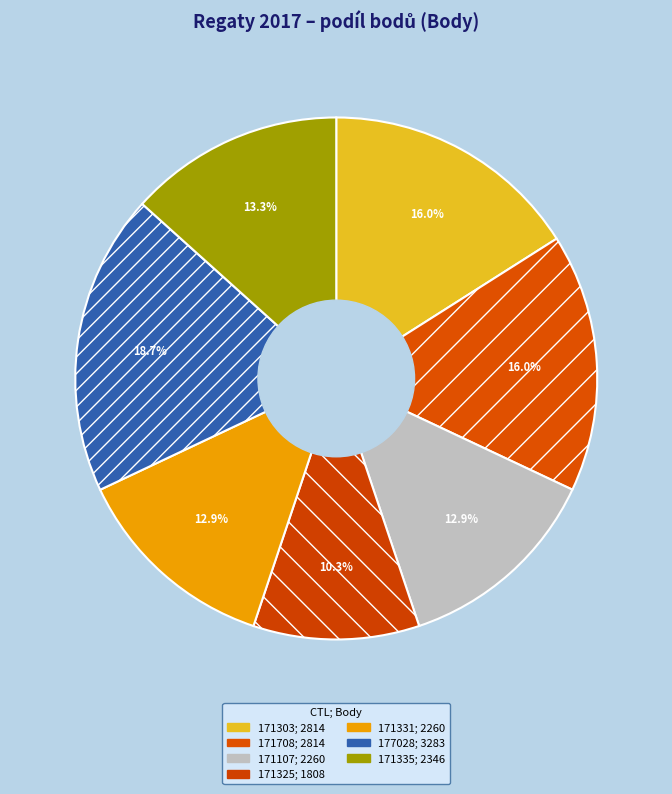

Which slice is the largest?

177028